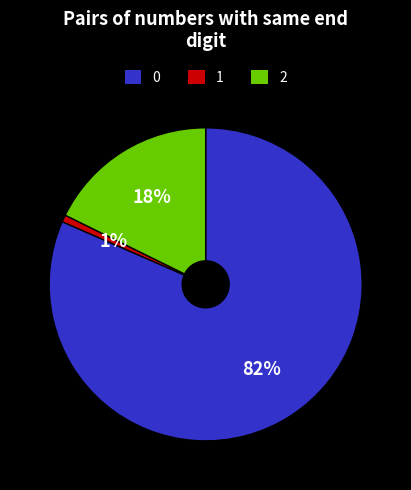

To the nearest percent, what is the average slice percentage?

33%